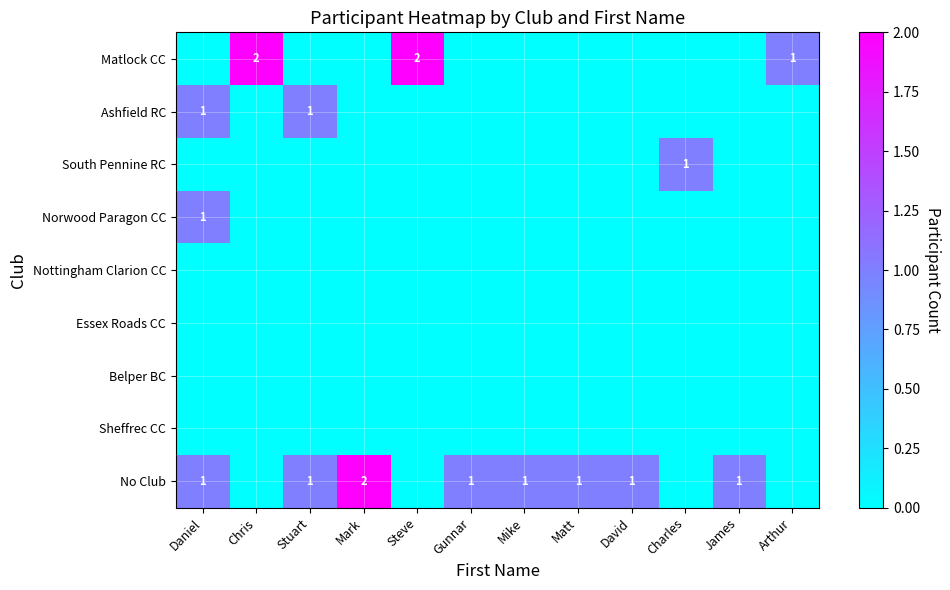

Between Mark and Daniel, which is larger?

Mark